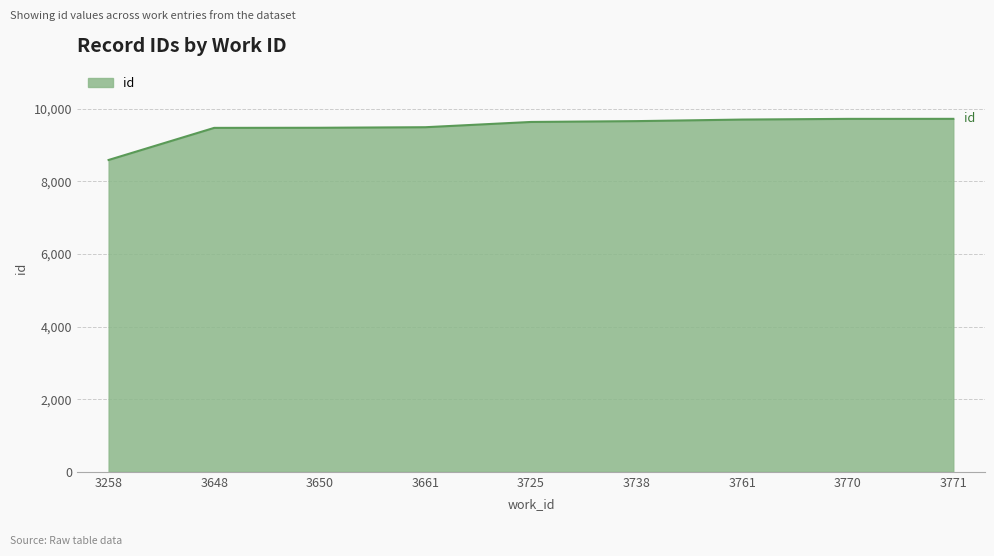

At which category does the chart reach its minimum across all series?

3258